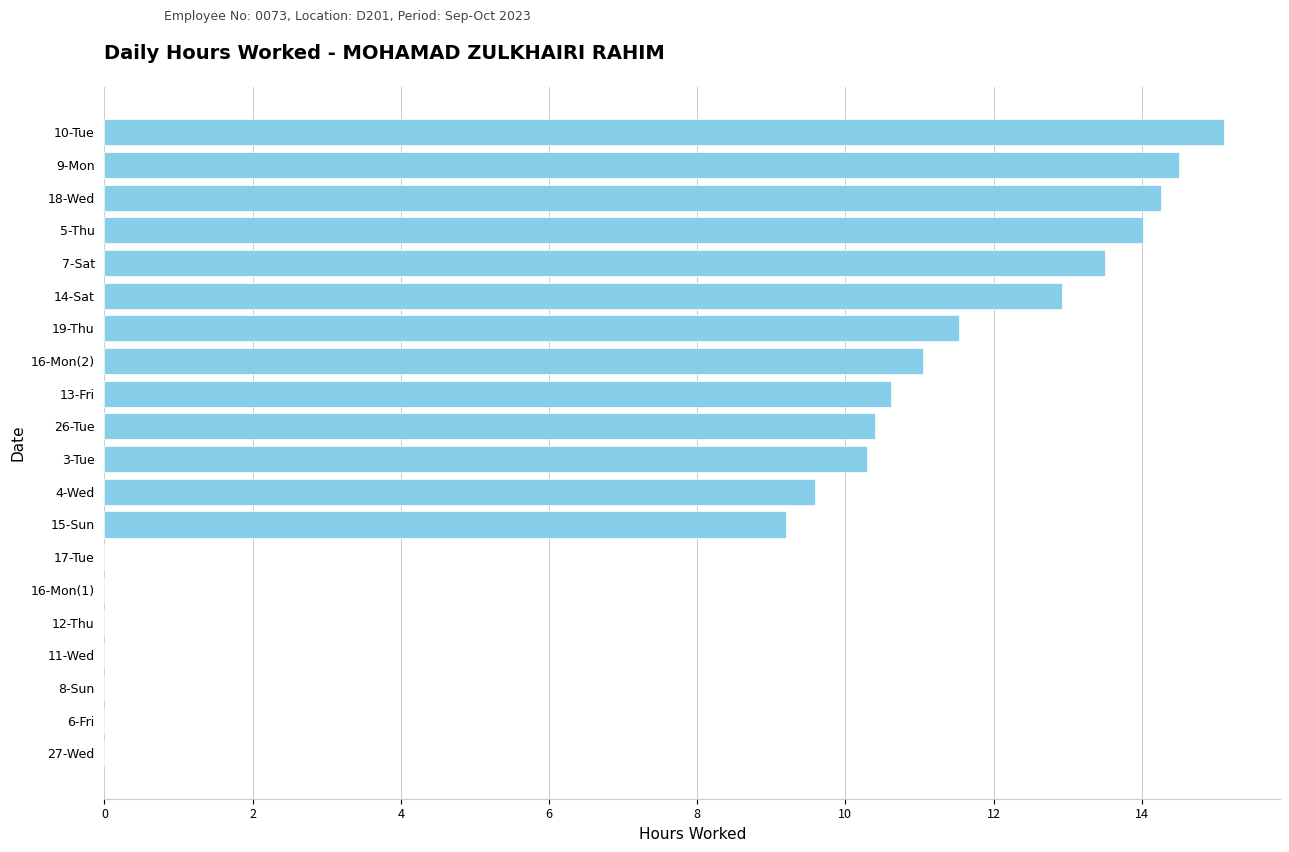

Reading bottom to top, extract all data points from this chart.

27-Wed=0.0	6-Fri=0.0	8-Sun=0.0	11-Wed=0.0	12-Thu=0.0	16-Mon(1)=0.0	17-Tue=0.0	15-Sun=9.2	4-Wed=9.6	3-Tue=10.3	26-Tue=10.4	13-Fri=10.6	16-Mon(2)=11.1	19-Thu=11.5	14-Sat=12.9	7-Sat=13.5	5-Thu=14.0	18-Wed=14.3	9-Mon=14.5	10-Tue=15.1